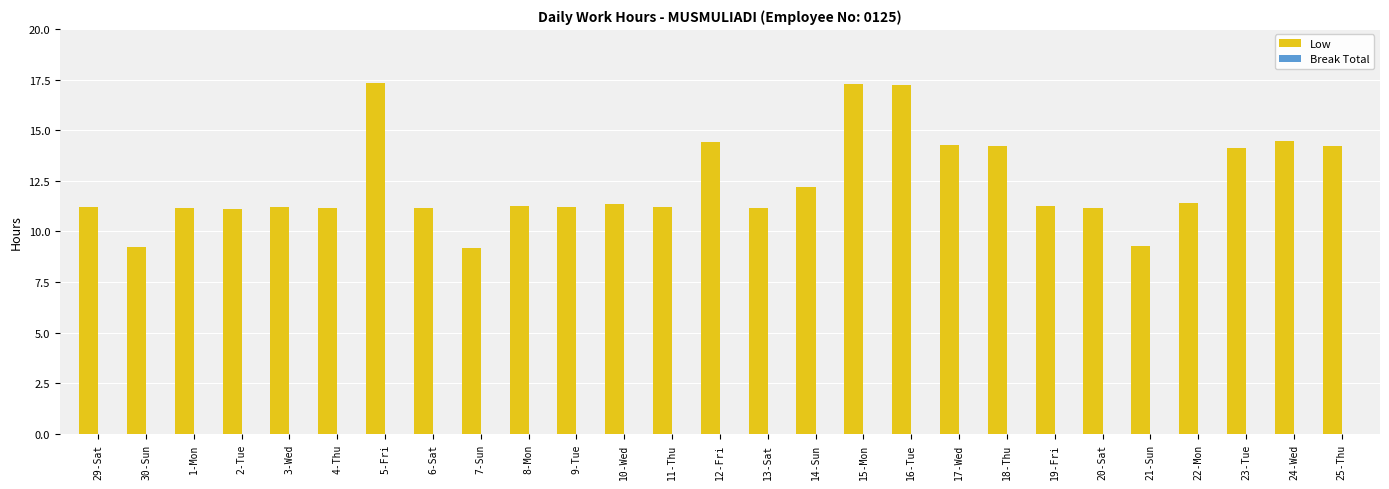

What position from the right is 7-Sun?

19